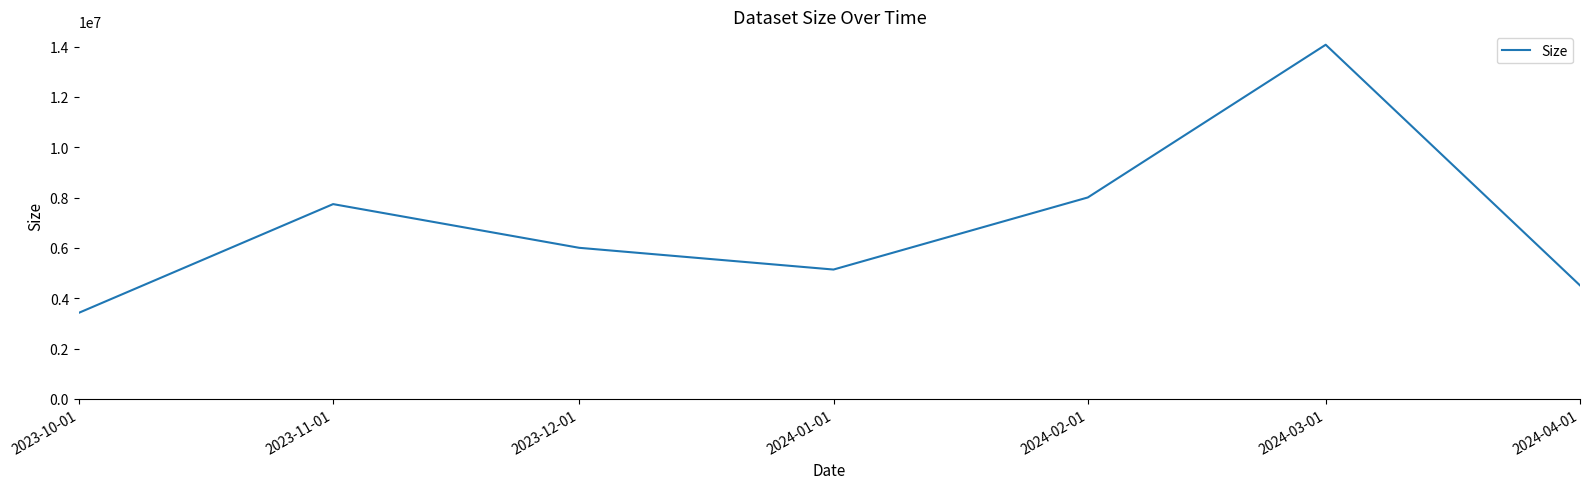

Where is the data nearest to the value 8748117?

2024-02-01